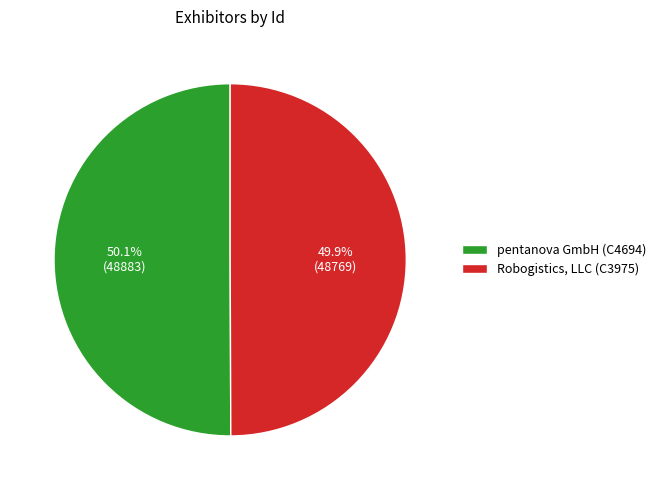

Is there any slice that represents more than half of the pie?

Yes